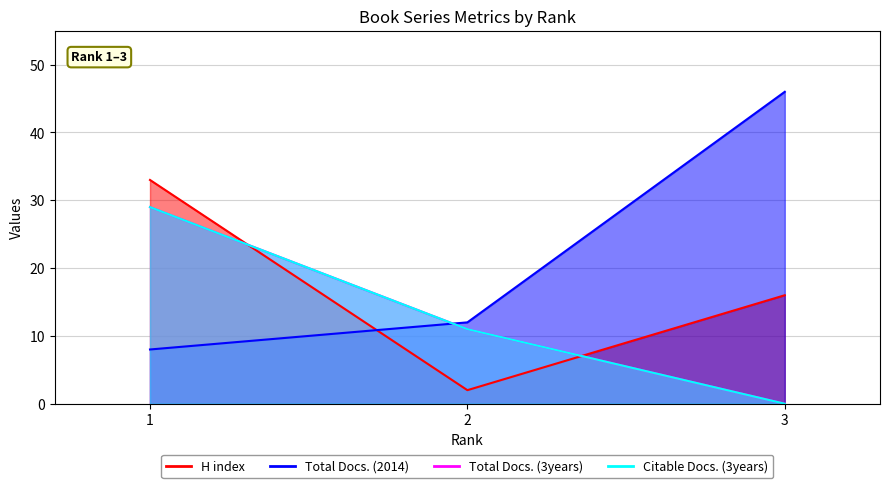

What is the value of the Total Docs. (2014) point at the 1st from the left?

8